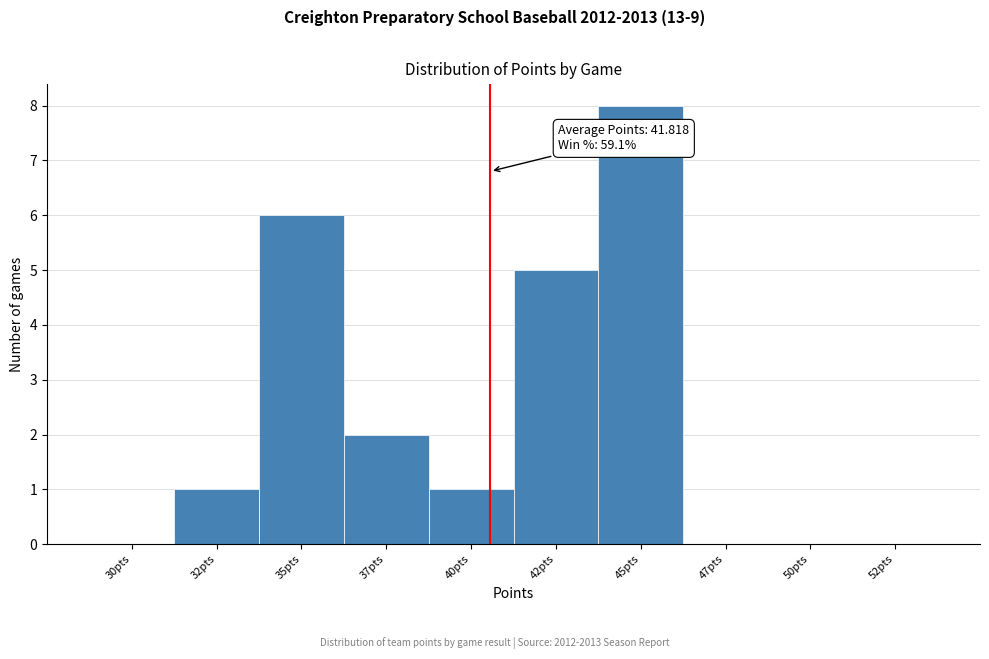

Reading left to right, what are all the values shown in this chart?

30pts=0	32pts=1	35pts=6	37pts=2	40pts=1	42pts=5	45pts=8	47pts=0	50pts=0	52pts=0